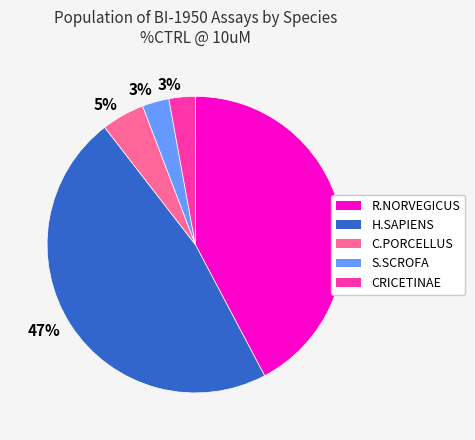

Is there any slice that represents more than half of the pie?

No